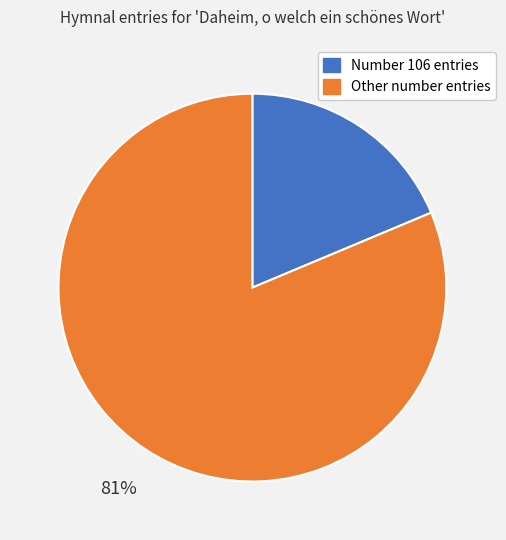

Is there a majority slice in this chart?

Yes